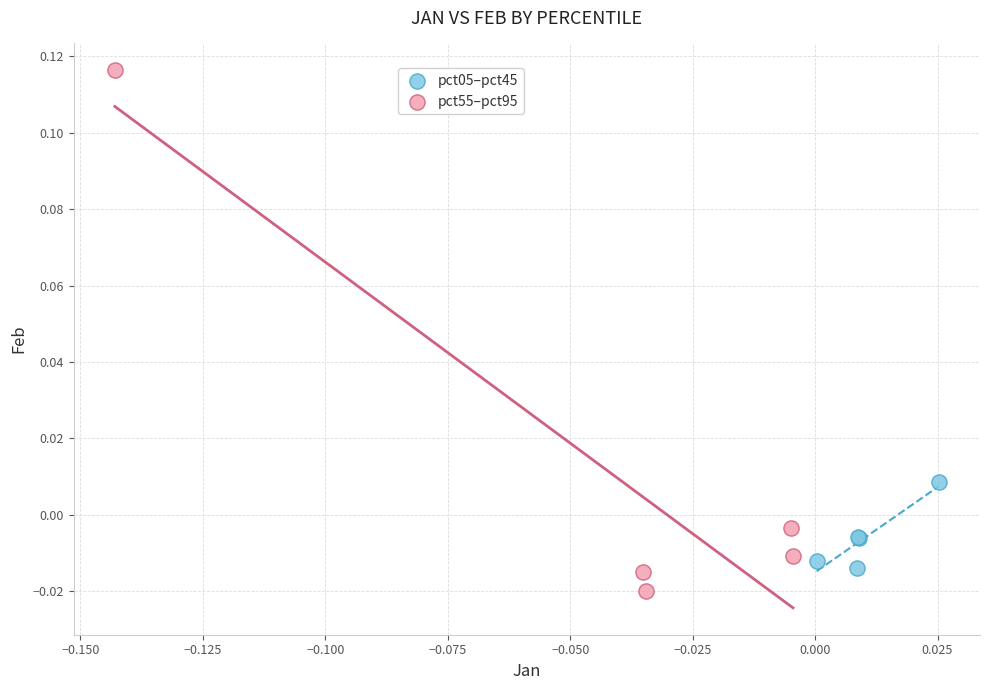

Which series contains the lowest Y value?

pct55–pct95